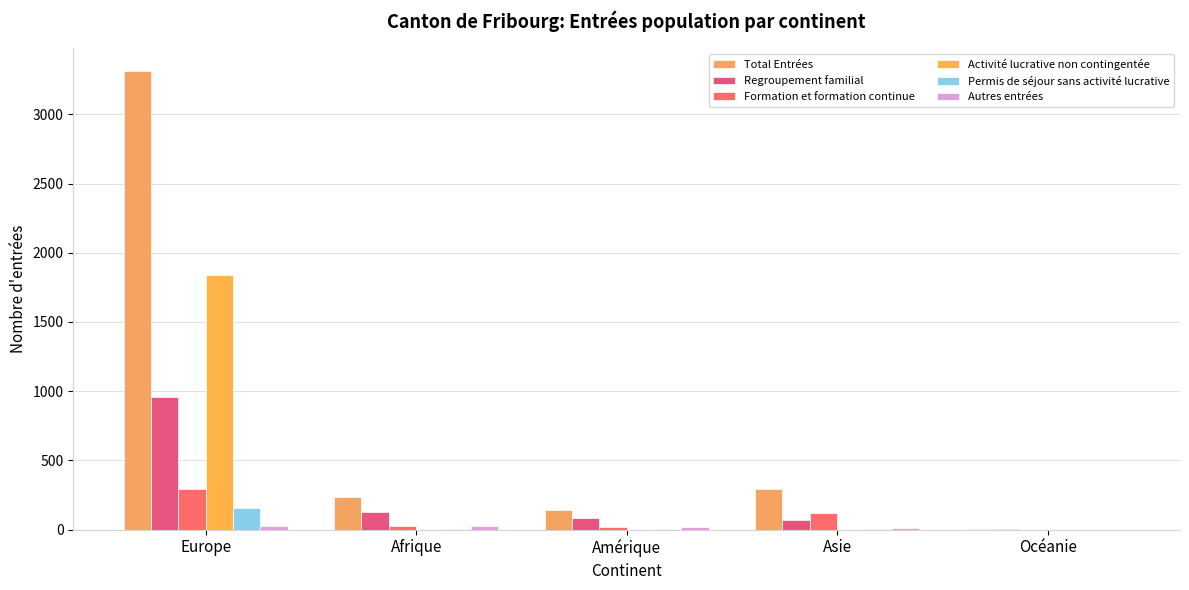

What is the greatest value displayed?

3310